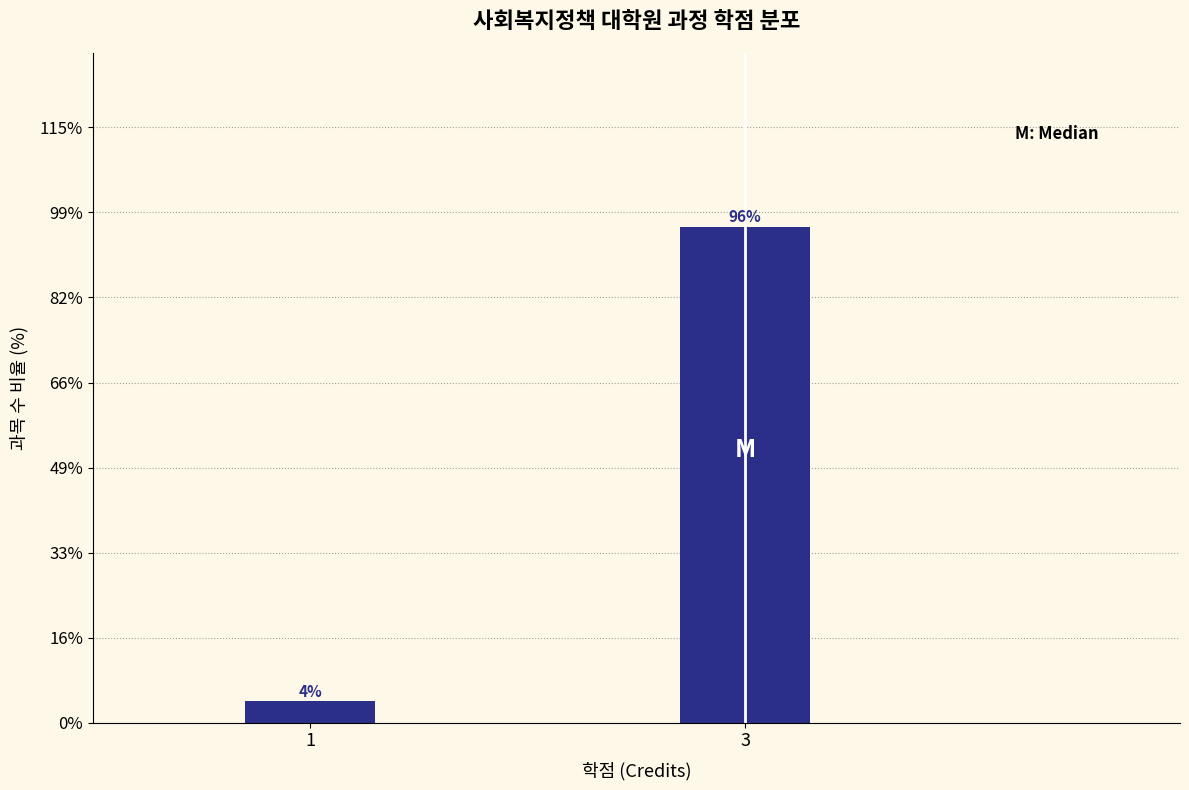

Which label corresponds to the largest value in the chart?

3